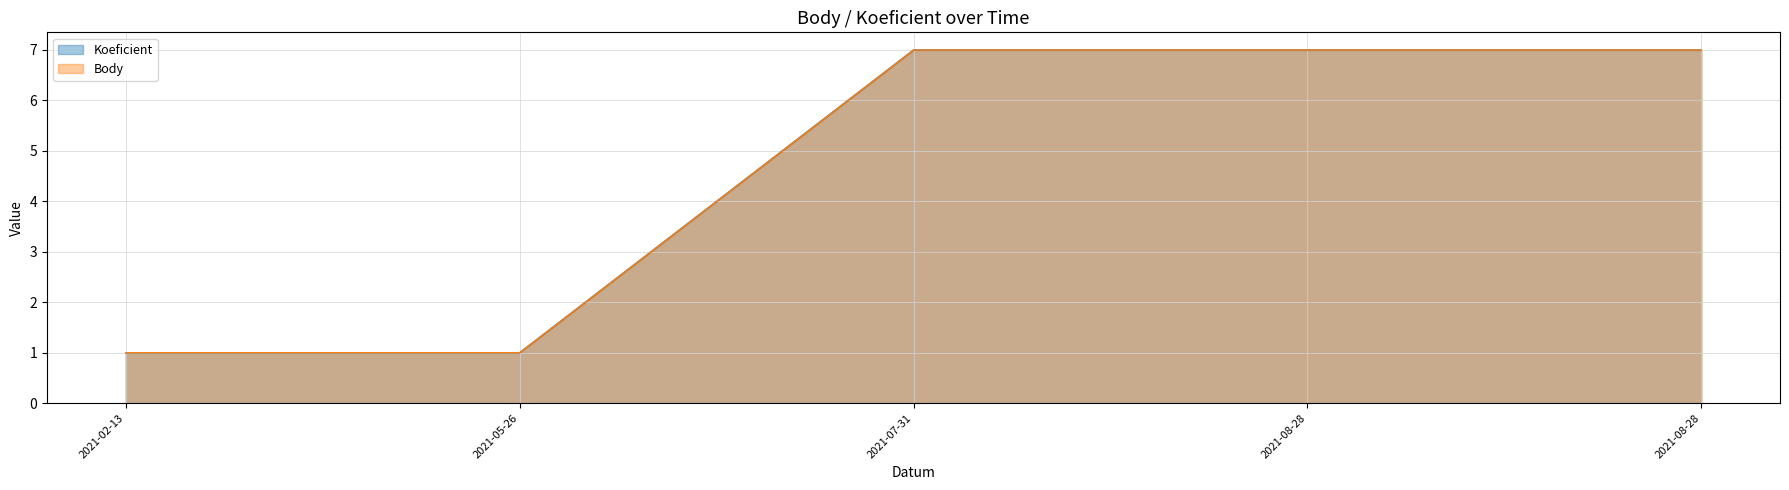

What are all the series names shown in the legend?

Koeficient, Body